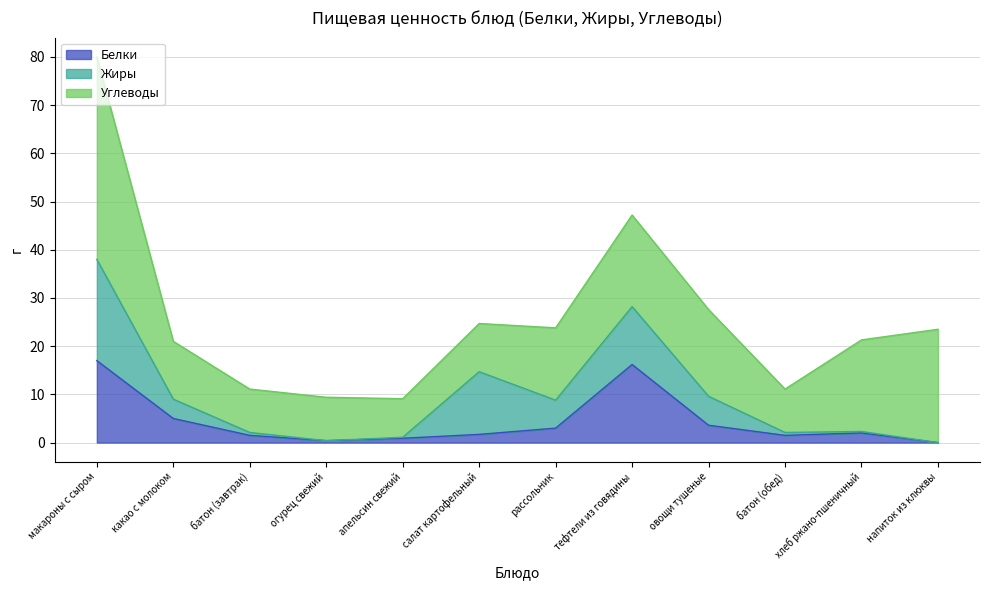

What is the average value of the Белки series?

4.4